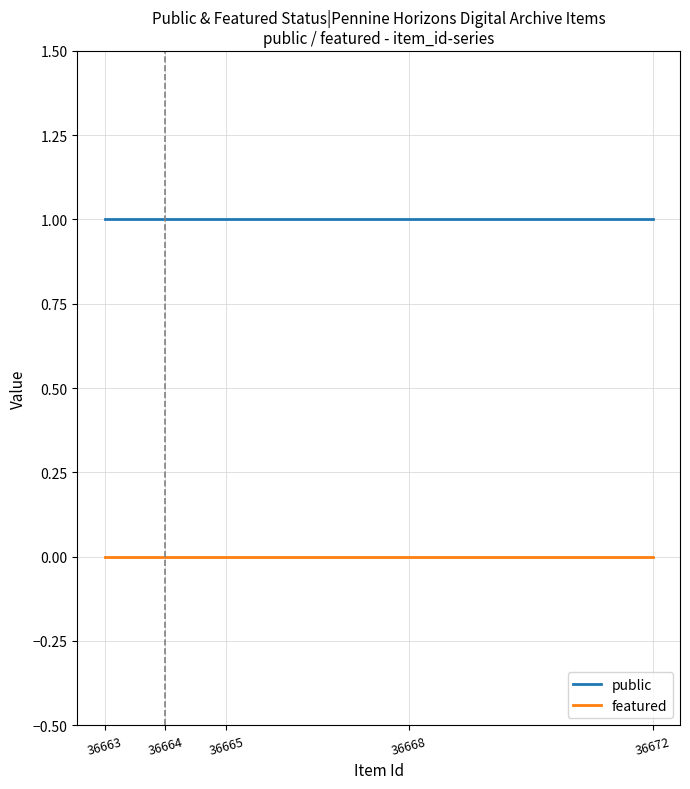

Which series has the largest total across all categories?

public